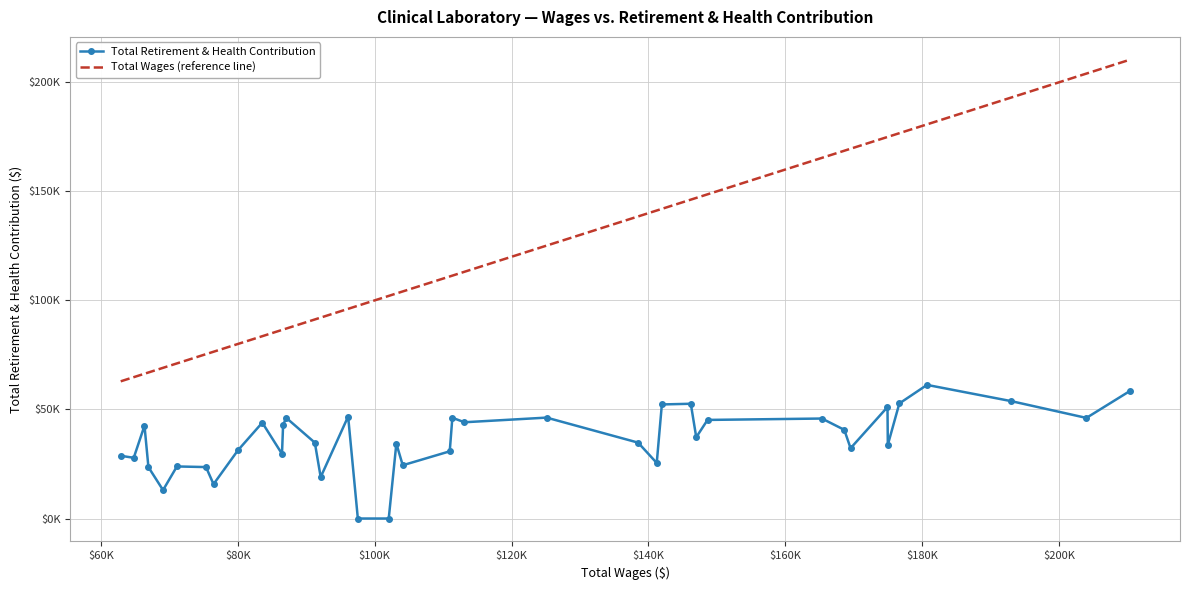

What are all the series names shown in the legend?

Total Retirement & Health Contribution, Total Wages (reference line)